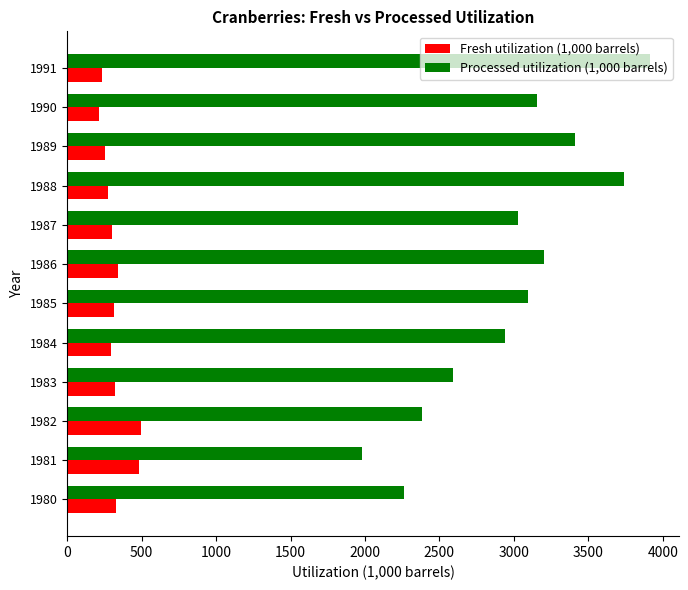

Rank the series at 1984 from lowest to highest value.

Fresh utilization (1,000 barrels), Processed utilization (1,000 barrels)